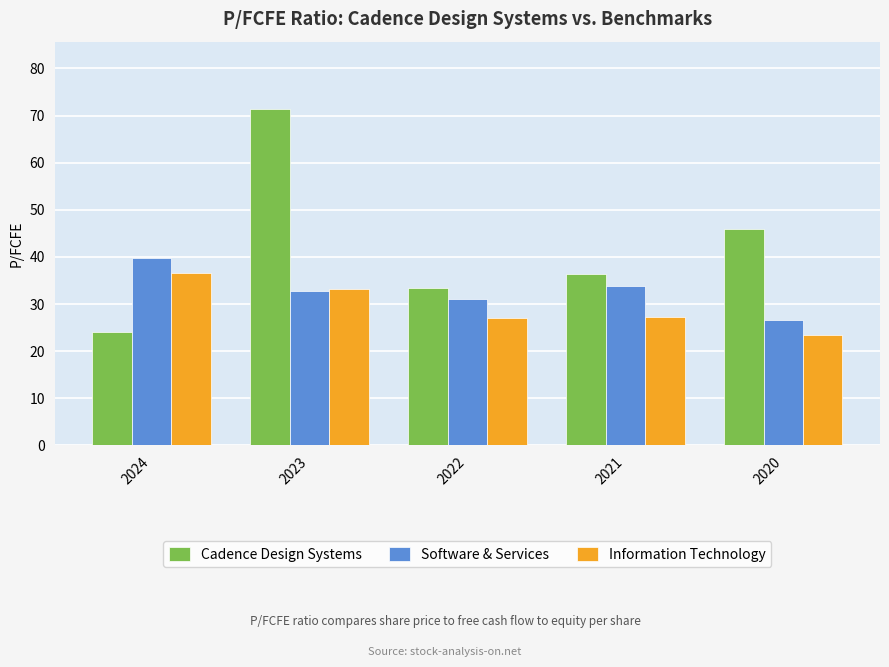

Is the value of Software & Services at 2024 greater than the value of Information Technology at 2022?

Yes